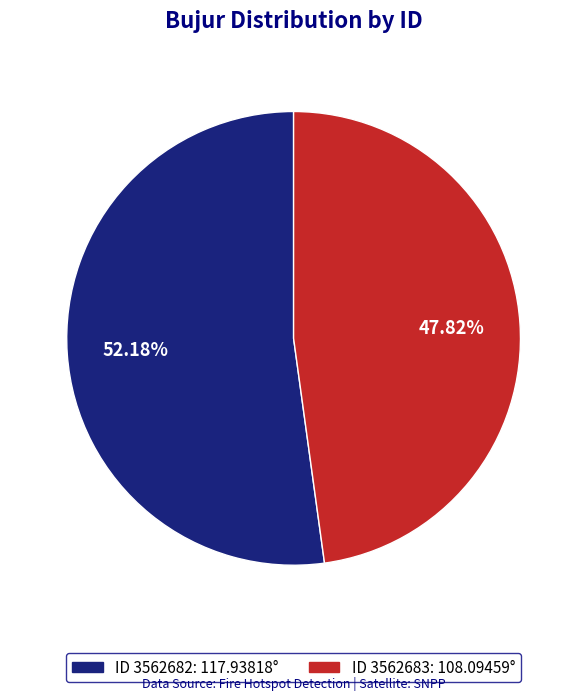

Is there a majority slice in this chart?

Yes